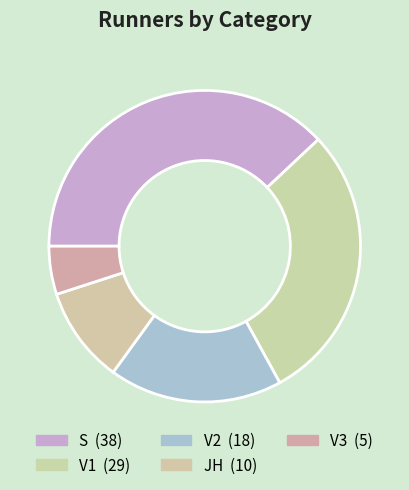

What percentage is NOT represented by S?

62.0%